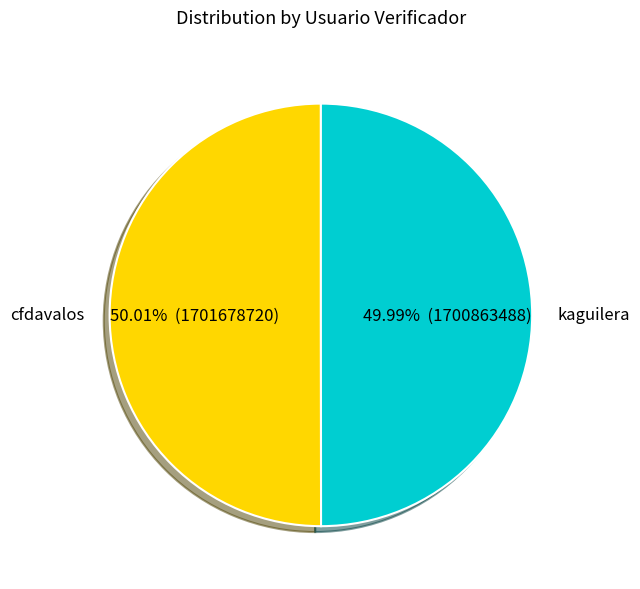

What percentage is NOT represented by kaguilera?

50.0%